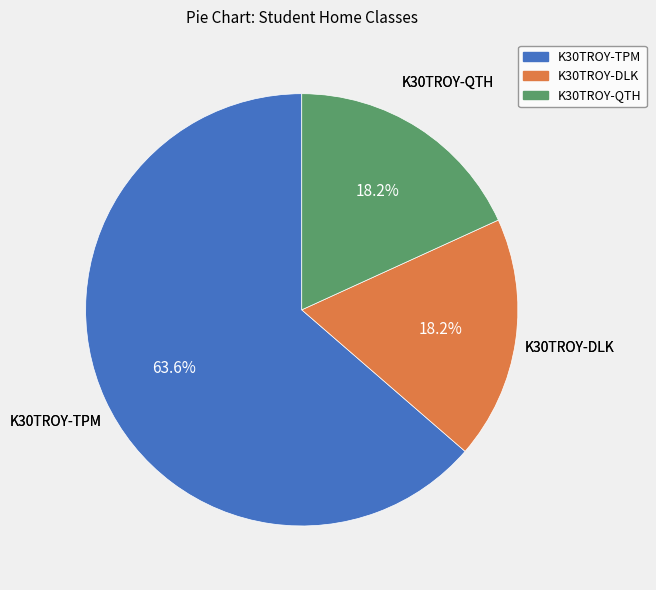

Is the sum of K30TROY-QTH and K30TROY-TPM greater than half?

Yes